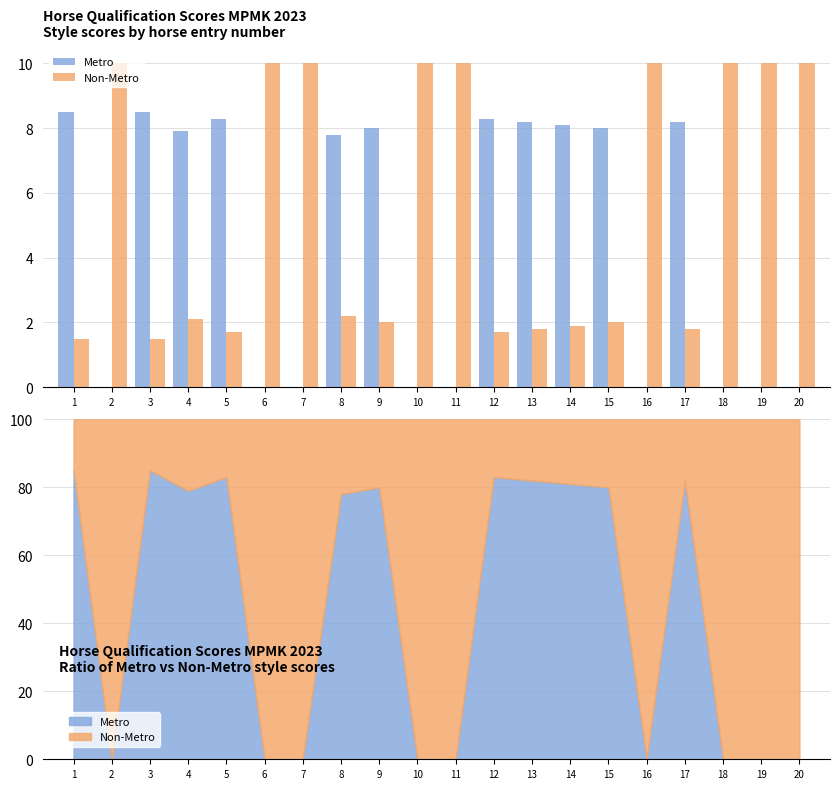

Reading right to left, transcribe all the data shown in this chart.

Metro: 0.0	0.0	0.0	8.2	0.0	8.0	8.1	8.2	8.3	0.0	0.0	8.0	7.8	0.0	0.0	8.3	7.9	8.5	0.0	8.5
Non-Metro: 10.0	10.0	10.0	1.8	10.0	2.0	1.9	1.8	1.7	10.0	10.0	2.0	2.2	10.0	10.0	1.7	2.1	1.5	10.0	1.5